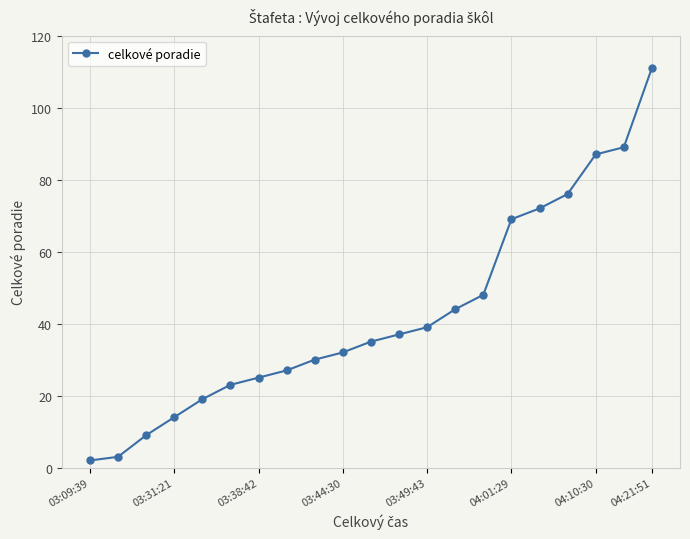

What is the difference between the second highest and minimum values?

87